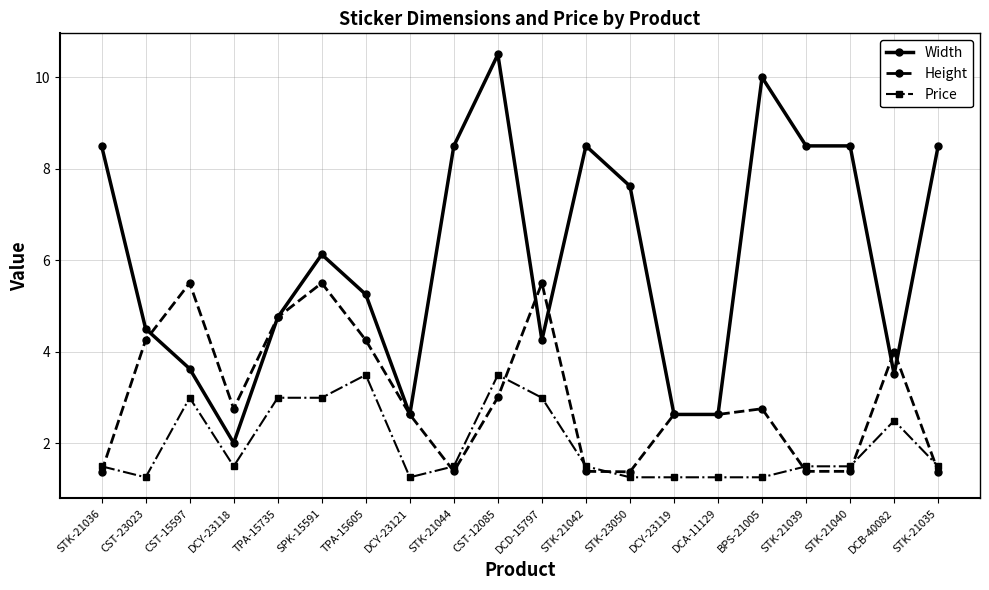

List the series in order of their overall mean, highest first.

Width, Height, Price